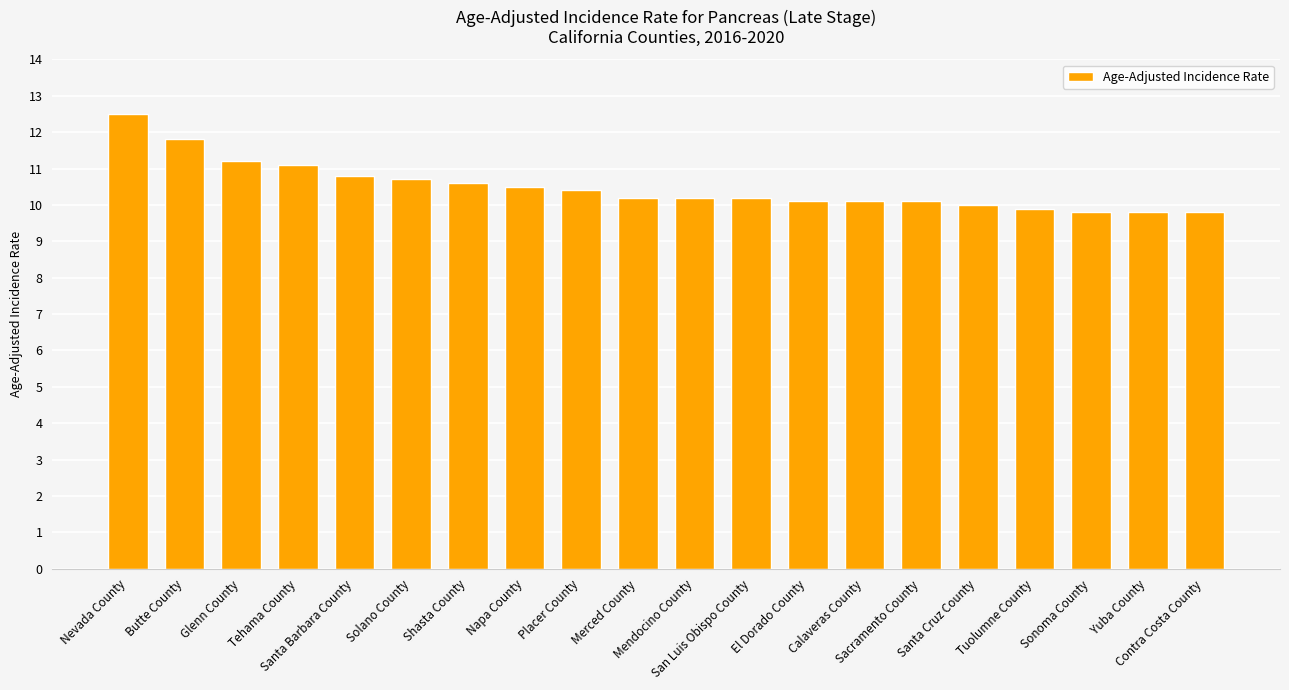

Is it true that the value at Shasta County is 10.6?

True